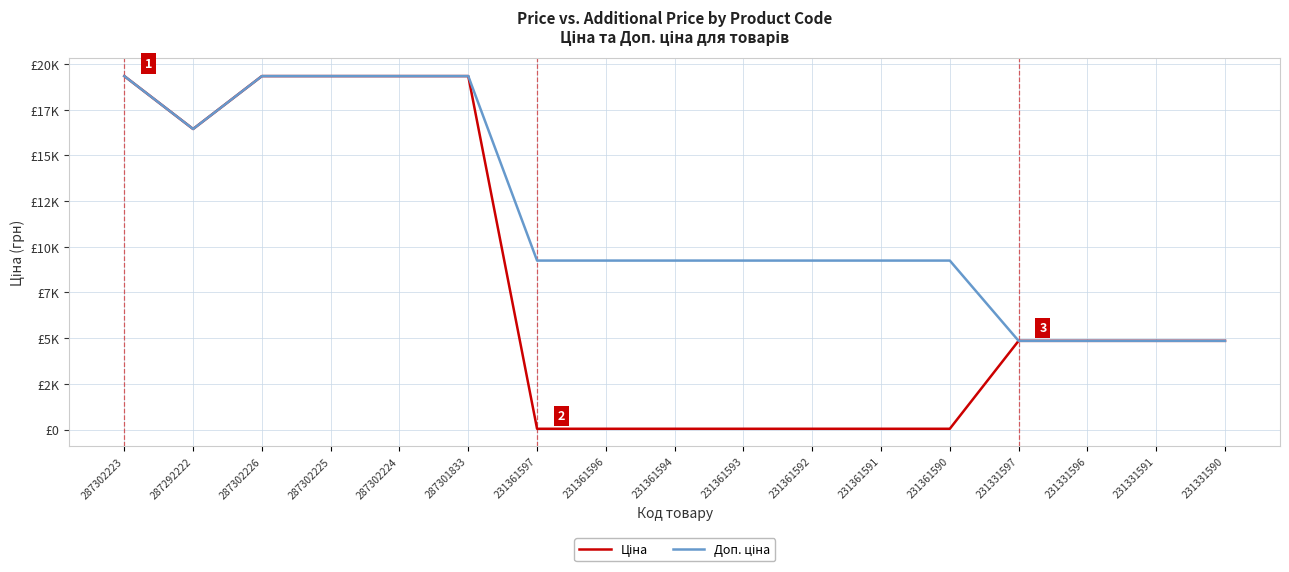

Does the chart display data point markers on the line(s)?

No